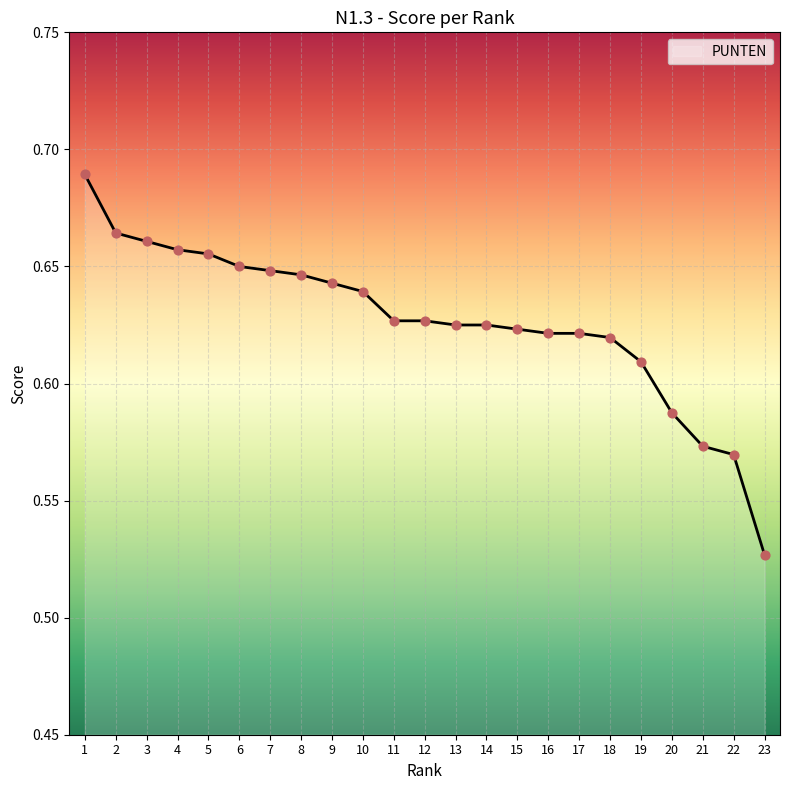

Which has a higher value, 10 or 9?

9